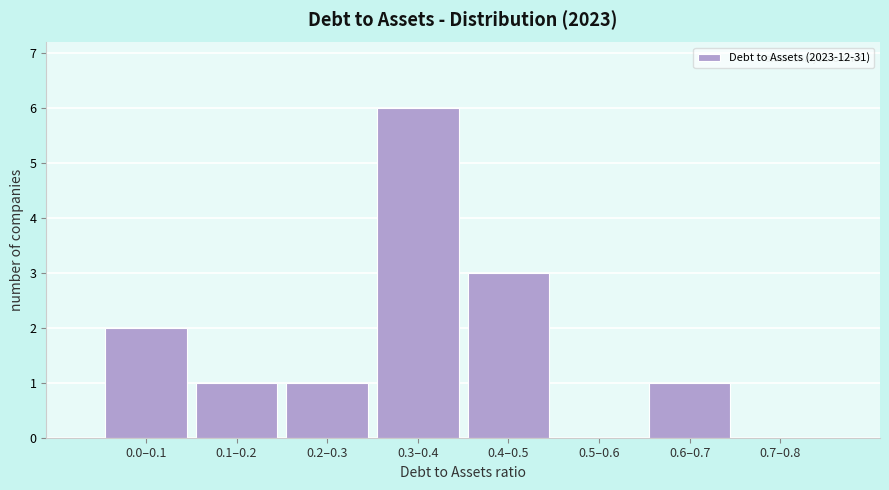

Reading right to left, extract all data points from this chart.

0.7–0.8=0	0.6–0.7=1	0.5–0.6=0	0.4–0.5=3	0.3–0.4=6	0.2–0.3=1	0.1–0.2=1	0.0–0.1=2